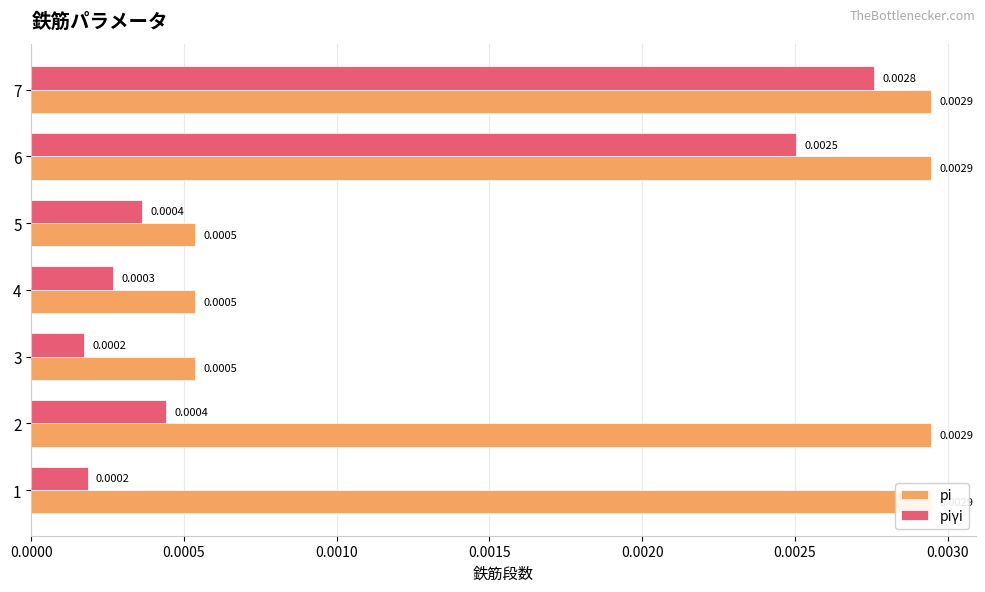

True or false: pi has a value of 0.0 at 4.

False